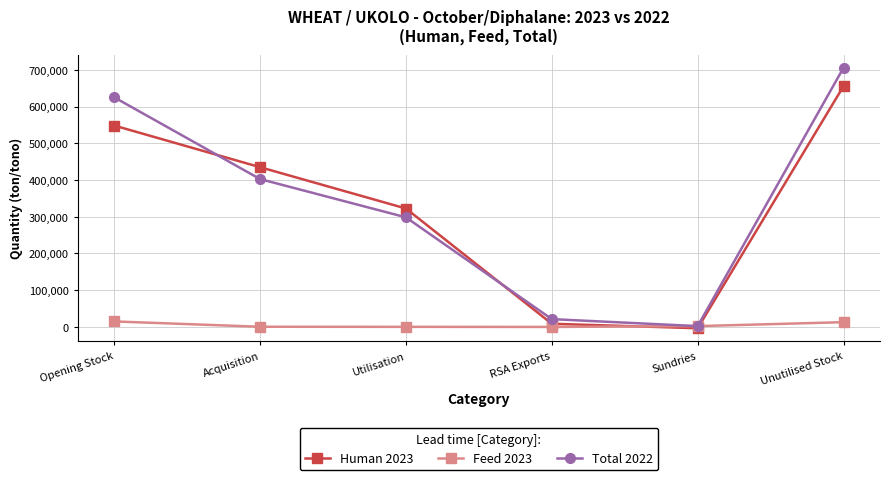

Where is the first local minimum for Total 2022?

Sundries